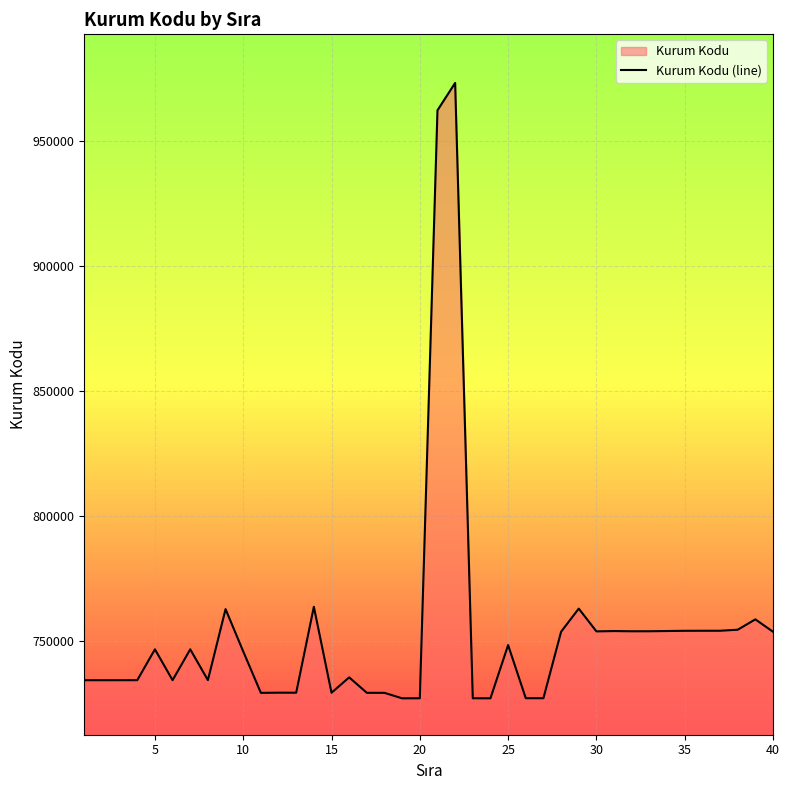

What is the difference between the maximum and minimum values?

245919